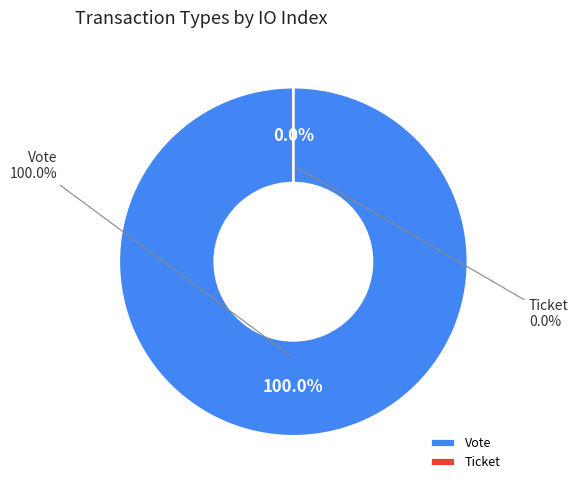

Count the number of slices in the pie.

2